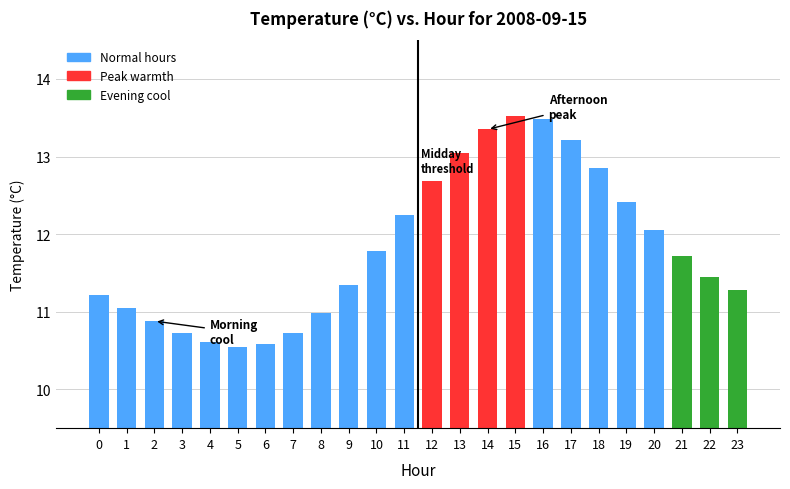

What is the greatest value displayed?

13.5